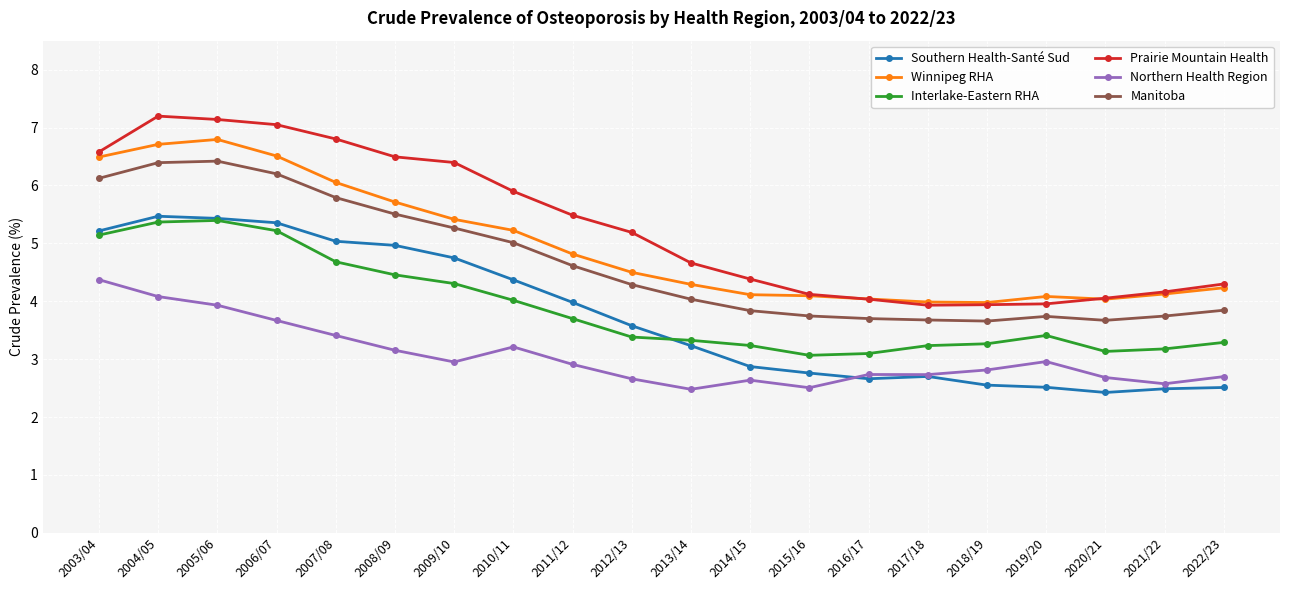

After their last crossing, which series has the higher values: Northern Health Region or Southern Health-Santé Sud?

Northern Health Region